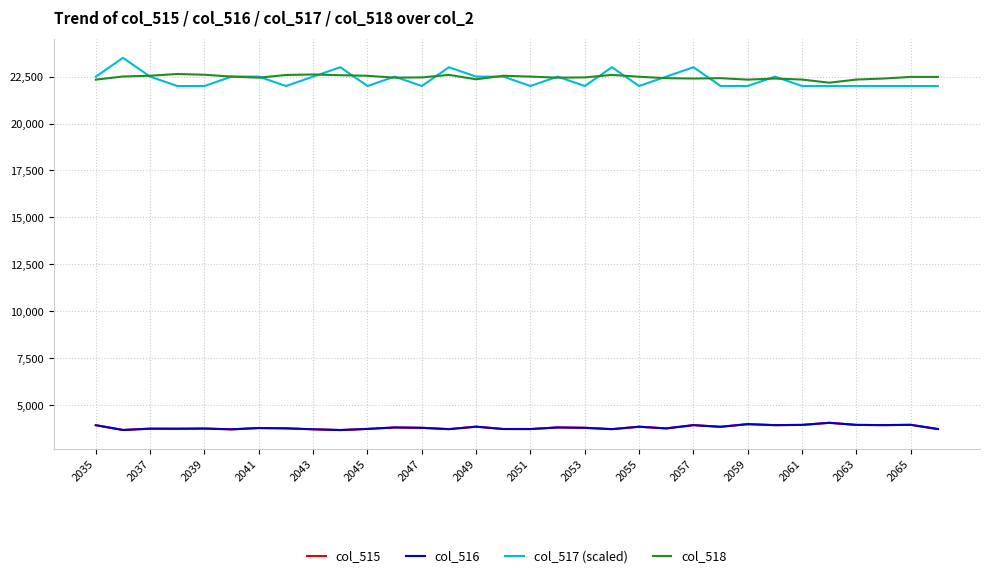

What is the maximum value shown in the chart?

23500